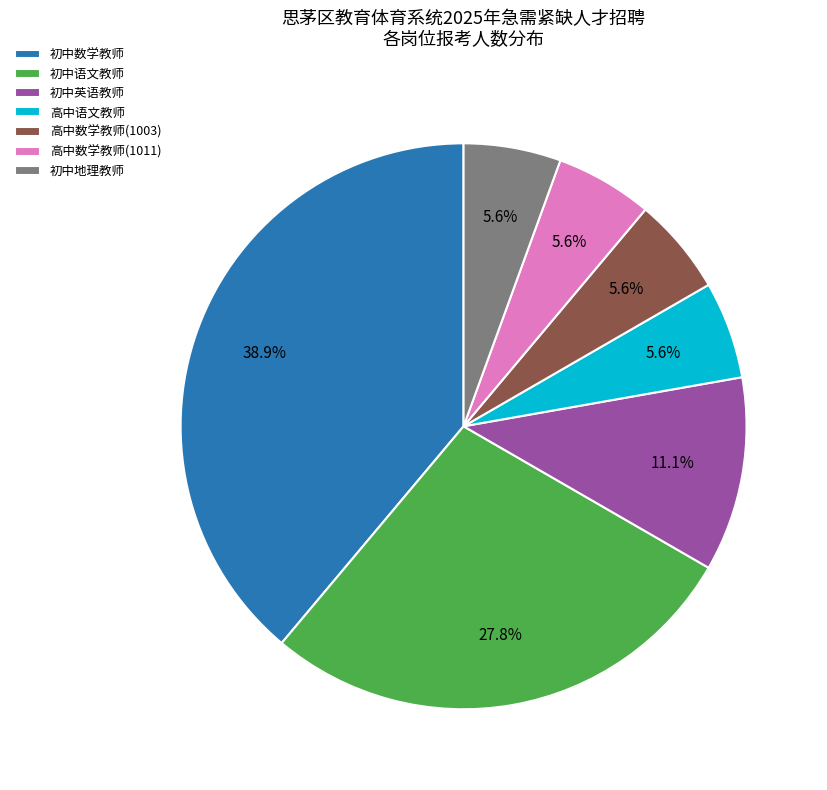

What percentage is the 高中语文教师 slice, to the nearest percent?

6%